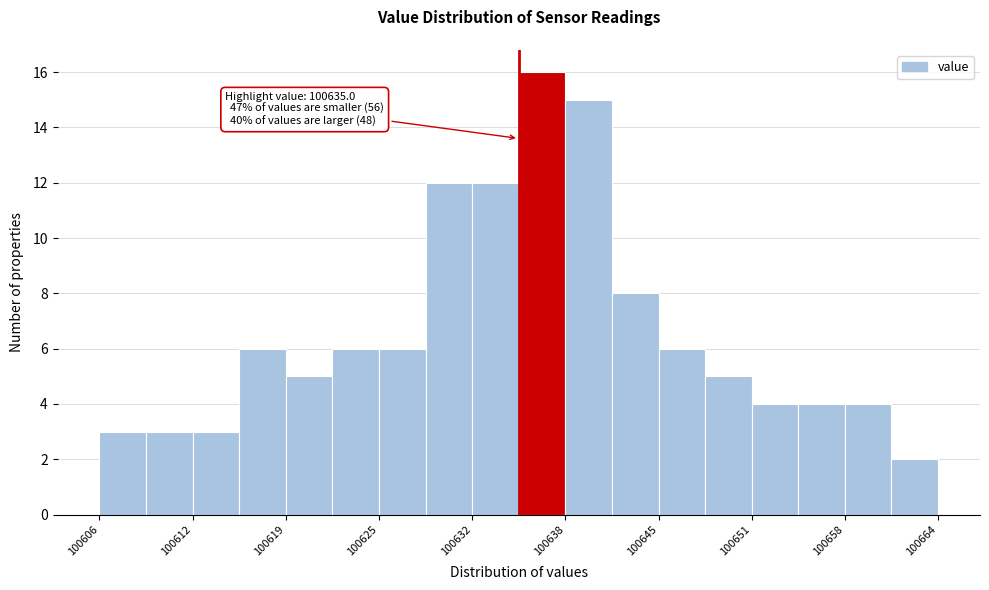

Read against the x-axis, roughly where is the centre of the tallest bar?

100636